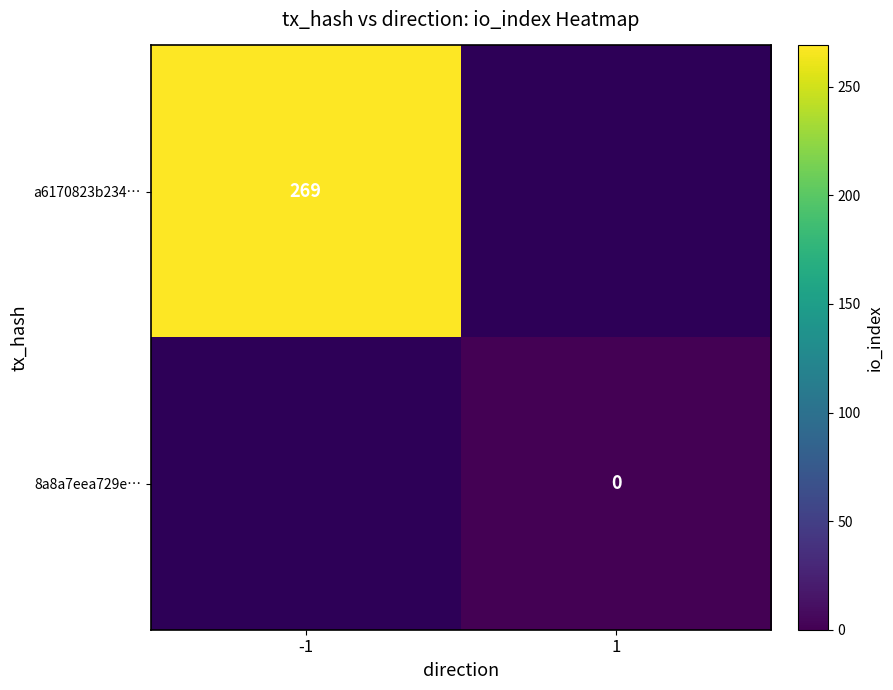

The value of a6170823b234… at -1 is 269. True or false?

True